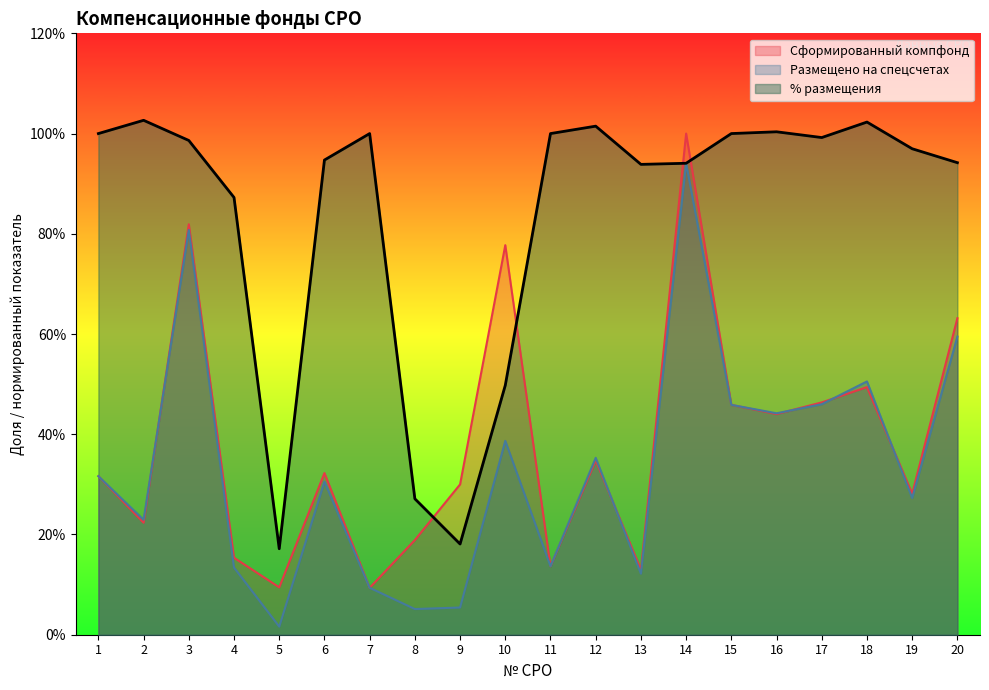

At how many categories does at least one series exceed 36?

17